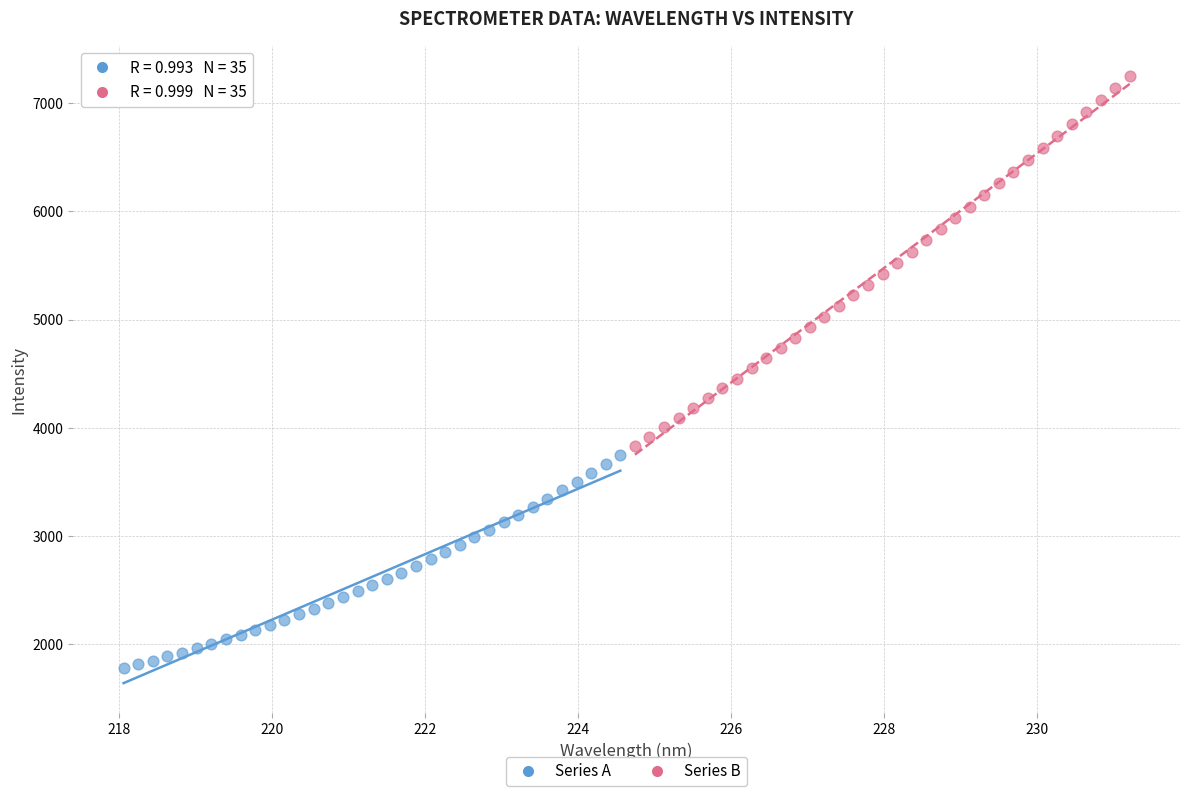

Which series has the largest Y range (max minus min)?

Series B